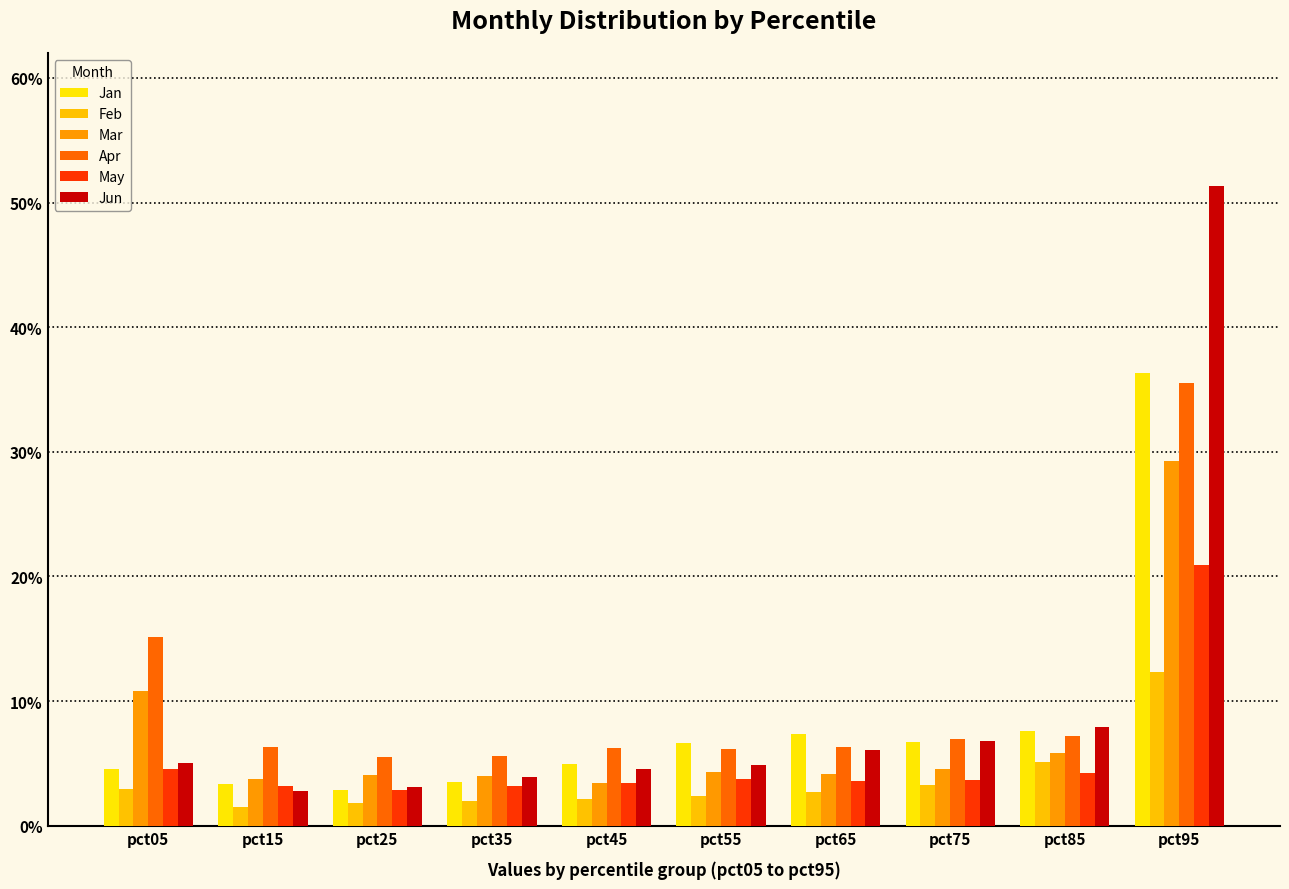

What is the value of the Jan bar at the 9th from the left?

0.1